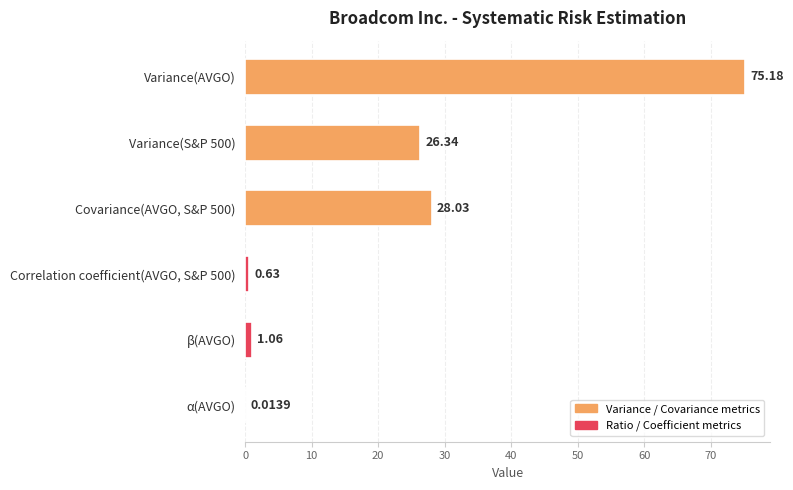

What is the ratio of the value at Variance(S&P 500) to the value at Variance(AVGO)?

0.4